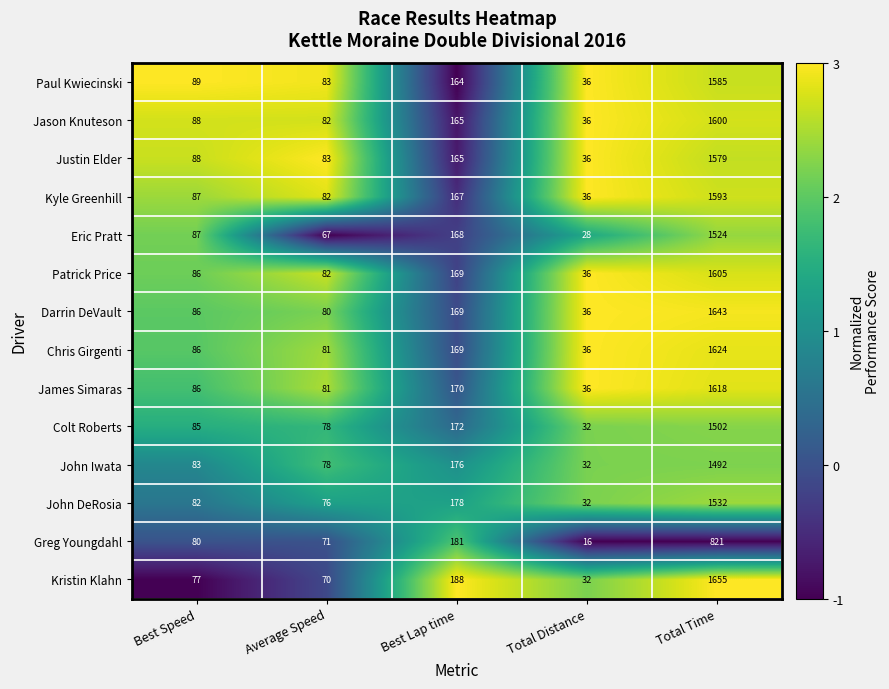

True or false: Paul Kwiecinski has a value of 263 at Best Lap time.

False